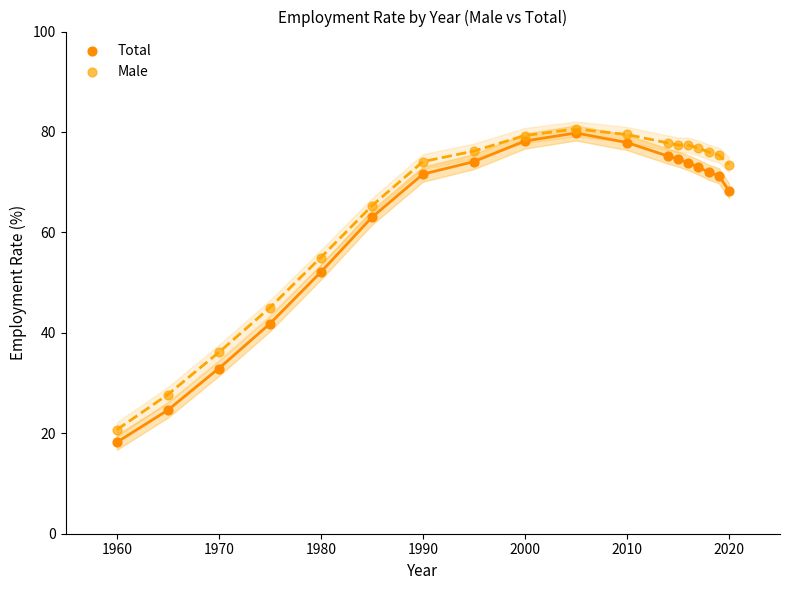

In the Male series, what Y value is closest to 50?

45.0